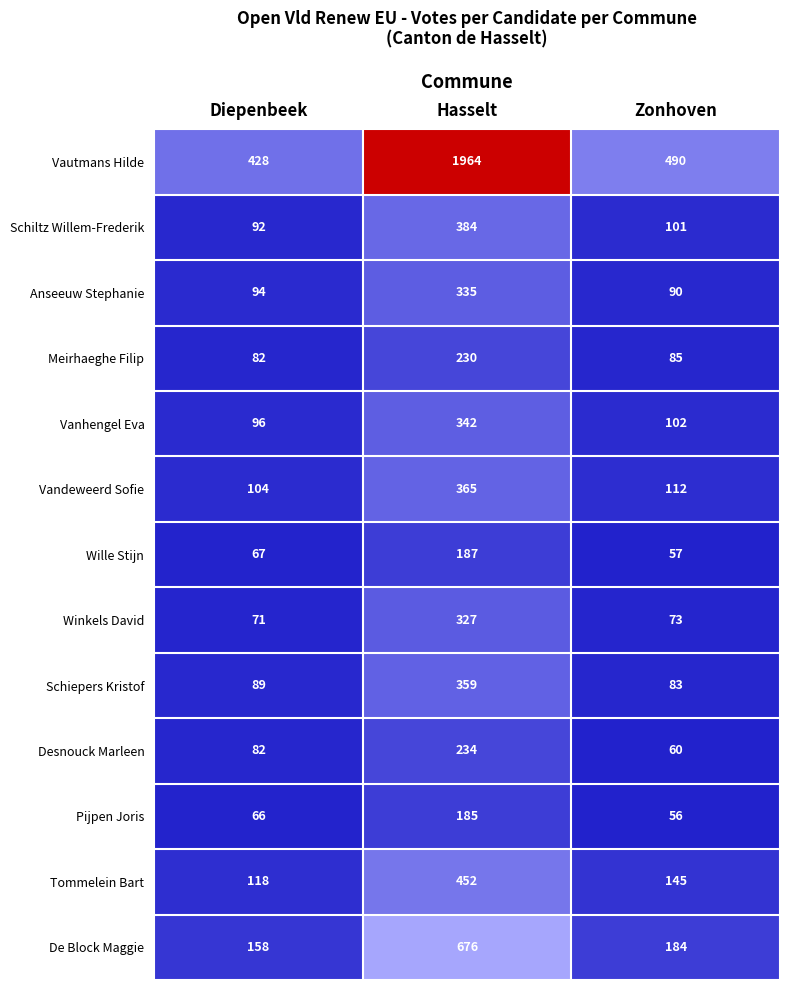

What is the spread (max minus min) of values at Hasselt?

1779